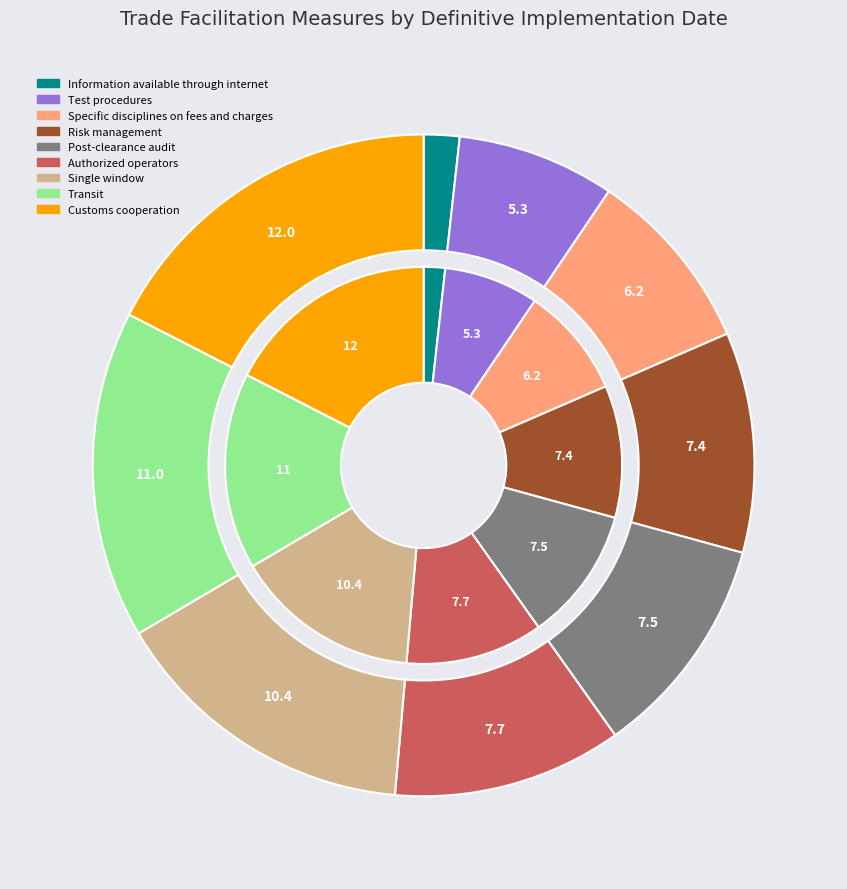

What is the smallest slice in the pie chart?

Information available through internet